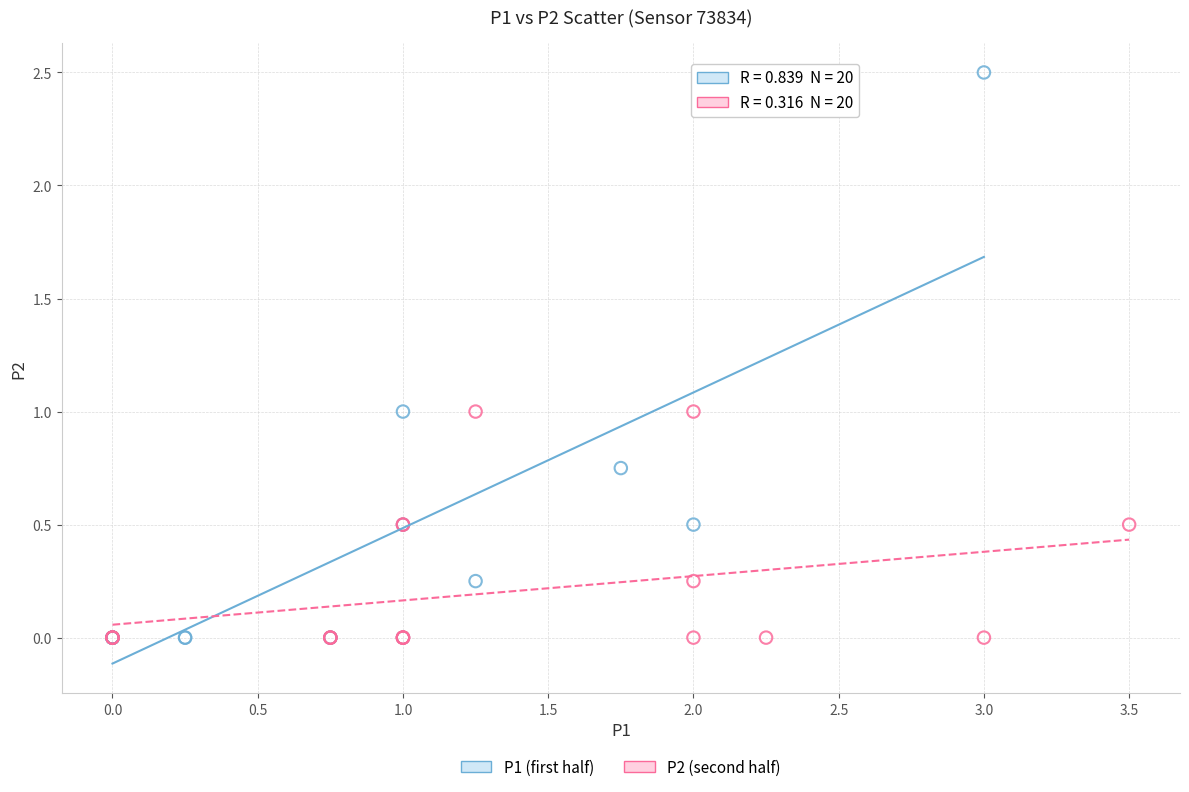

Which series reaches the maximum Y coordinate?

P1 (first half)